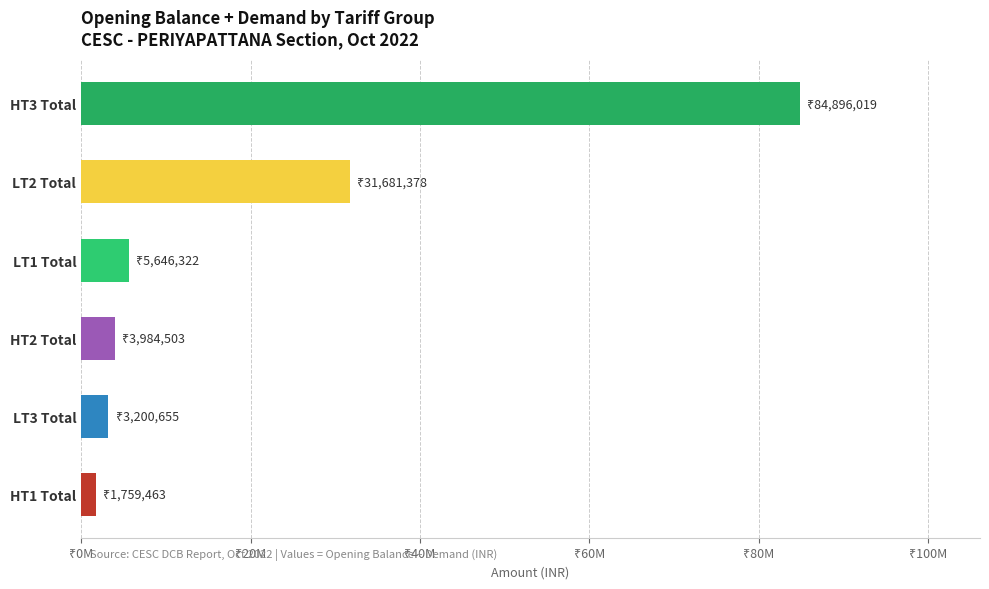

At which category does the chart reach its minimum across all series?

HT1 Total